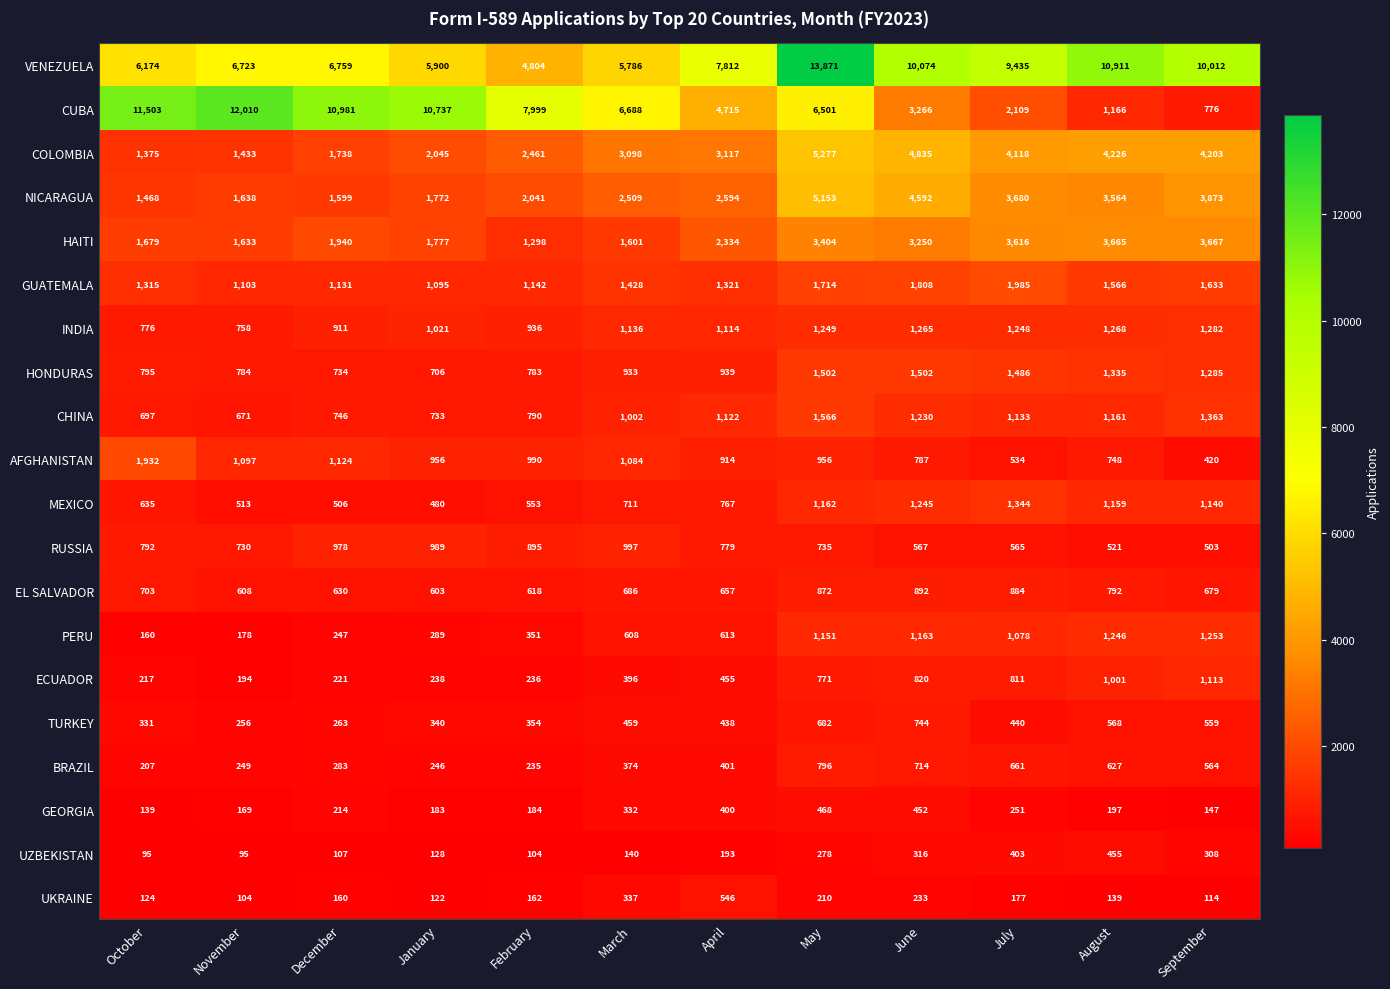

Which series has the largest range (max minus min)?

CUBA